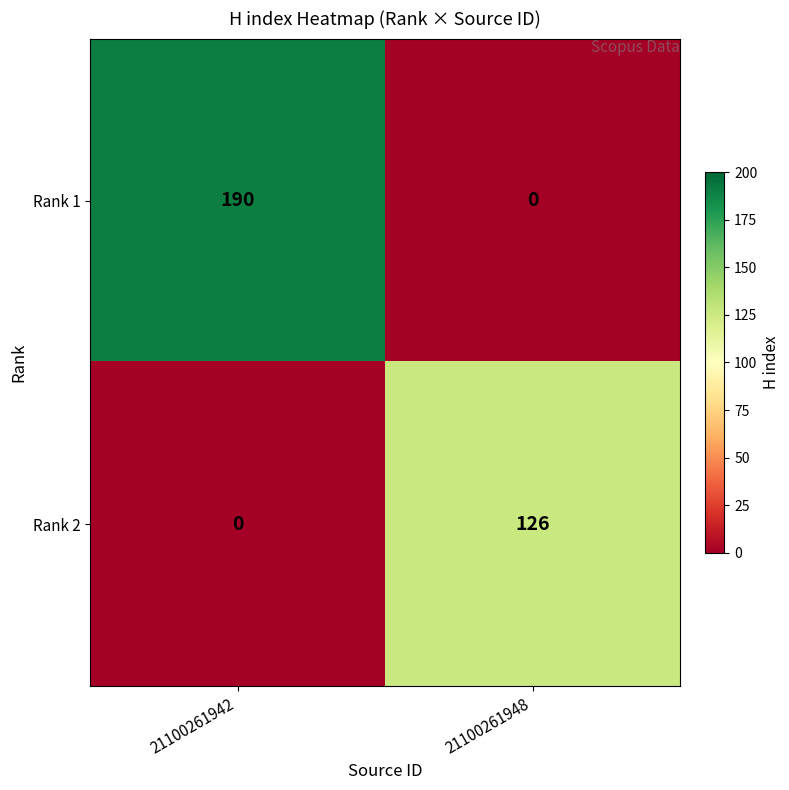

Where is Rank 2 nearest to the value 63?

21100261942